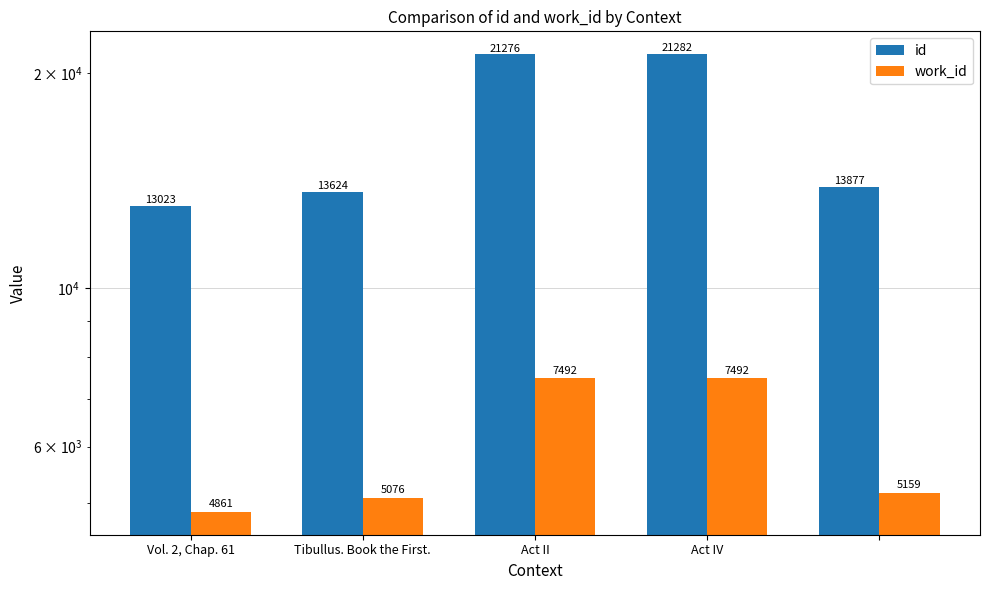

List the series in order of their peak value, highest first.

id, work_id